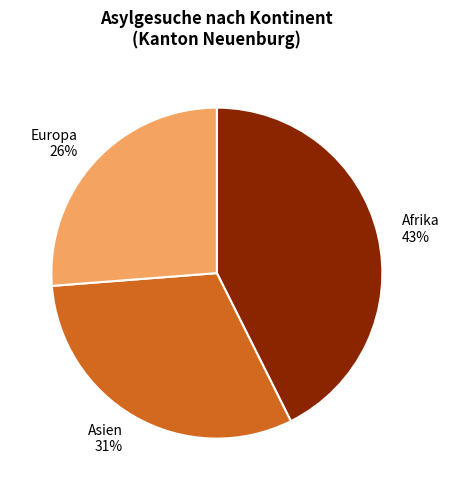

The Afrika slice represents 32% of the pie. True or false?

False